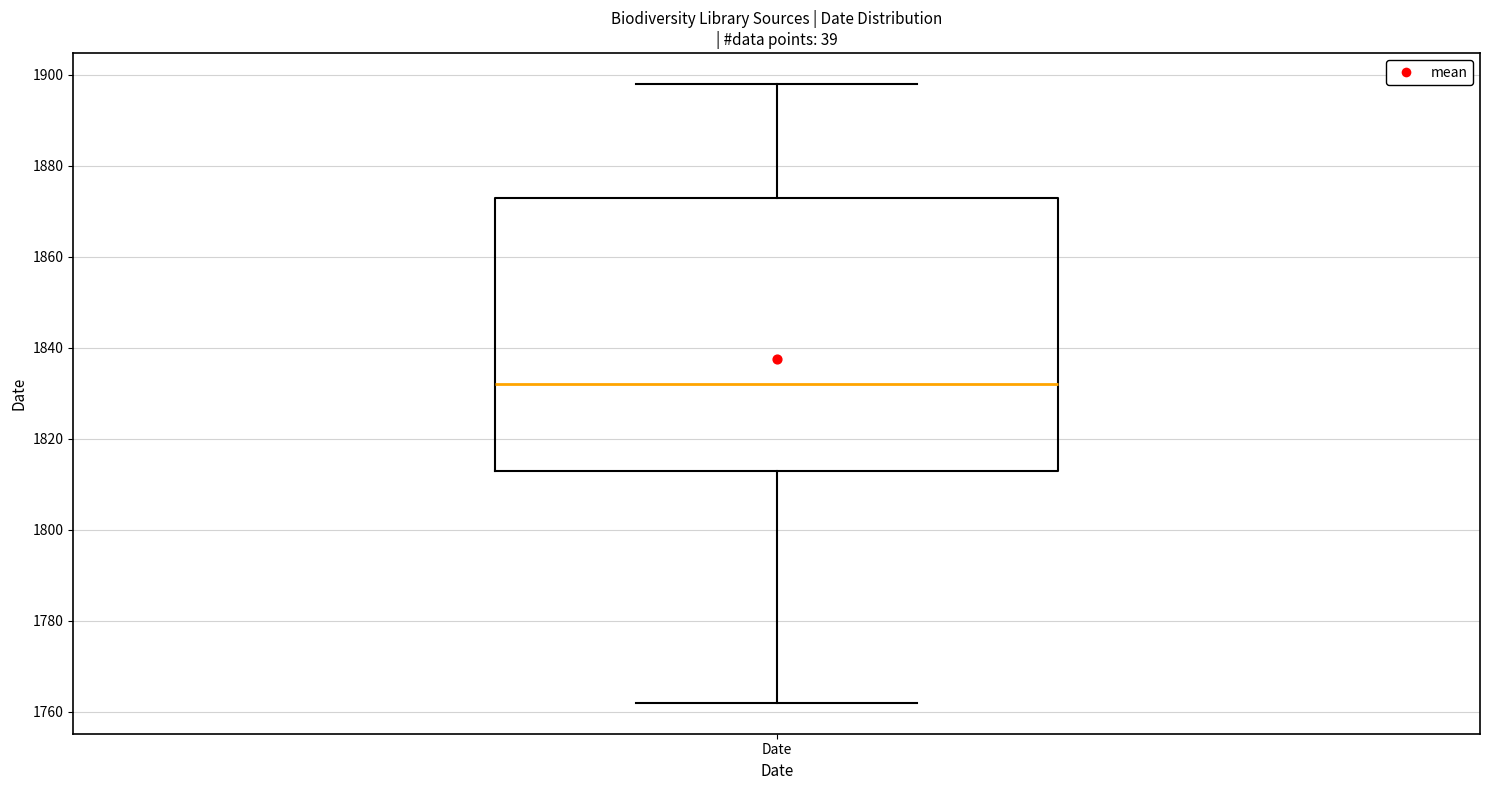

Transcribe this box plot: give where the median line is, the range the box spans, and where the two whiskers end, as read against the y-axis. The values are not printed on the chart, so give them approximately, as read against the axis.

median 1832, box 1814 to 1874, whiskers 1762 to 1898